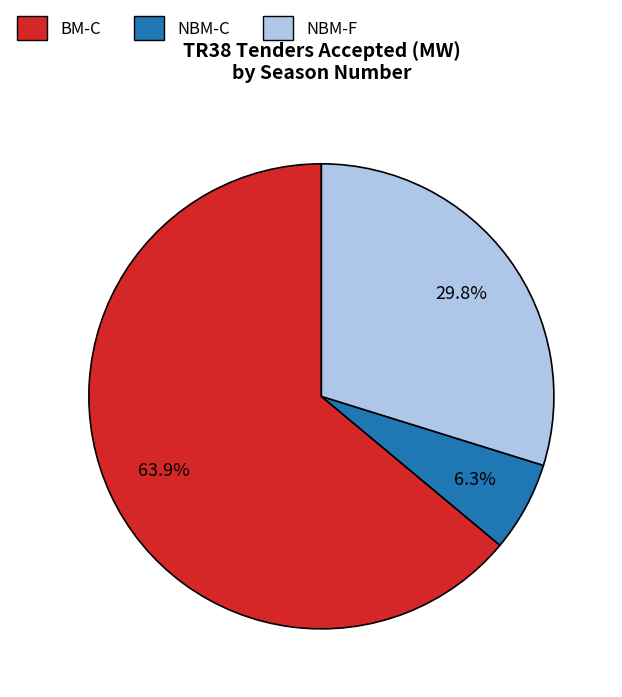

Is there any slice that represents more than half of the pie?

Yes